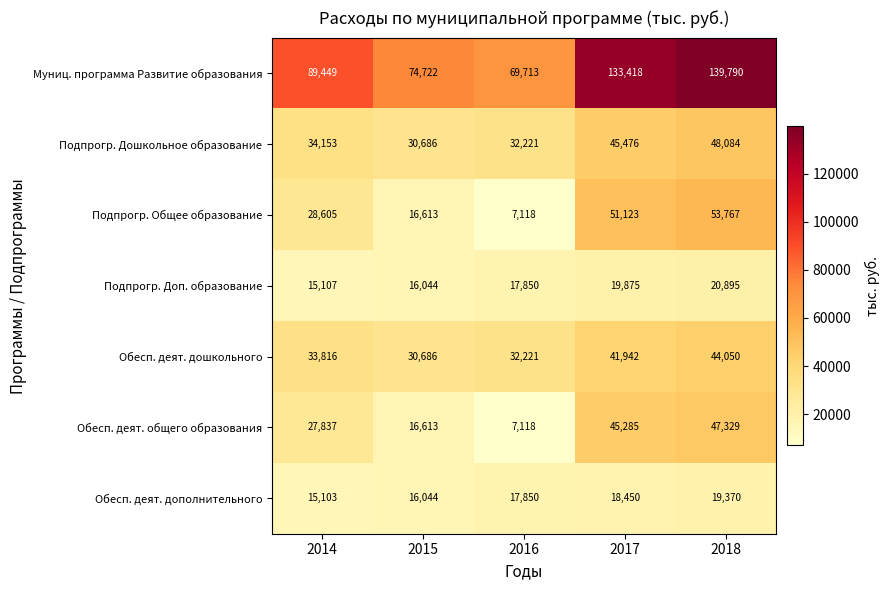

What is the spread (max minus min) of values at 2018?

120420